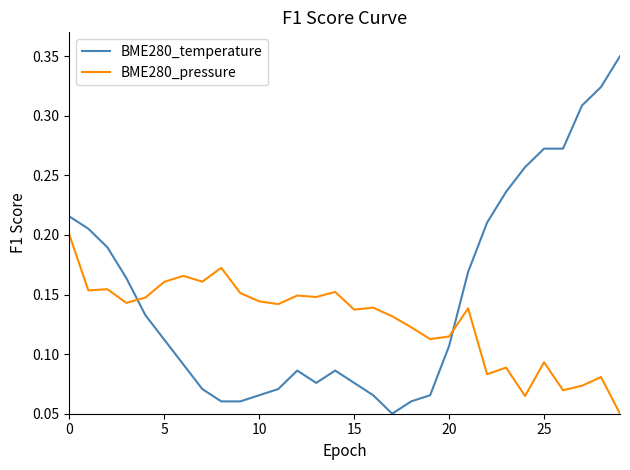

How many times do BME280_temperature and BME280_pressure cross each other?

2